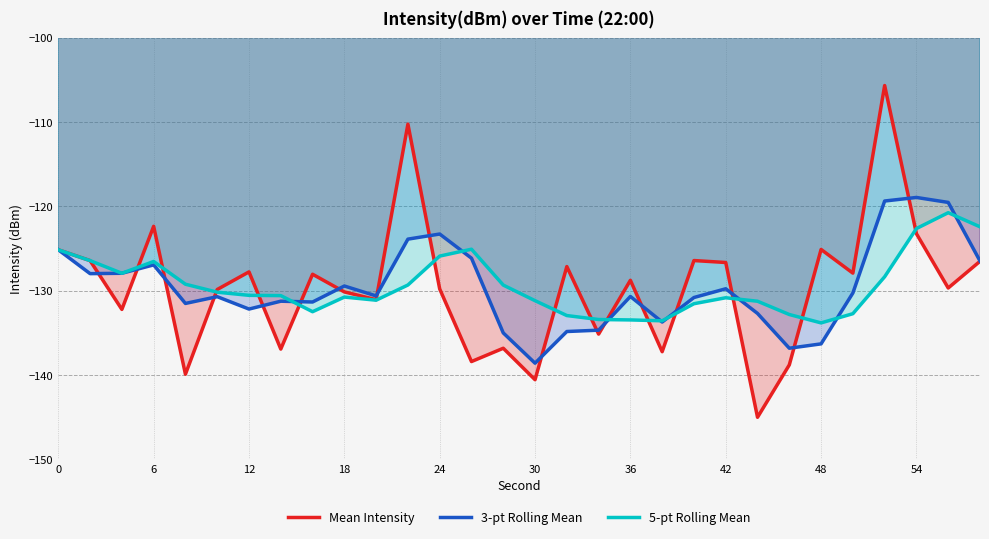

What is the lowest value of the Mean Intensity series?

-145.0